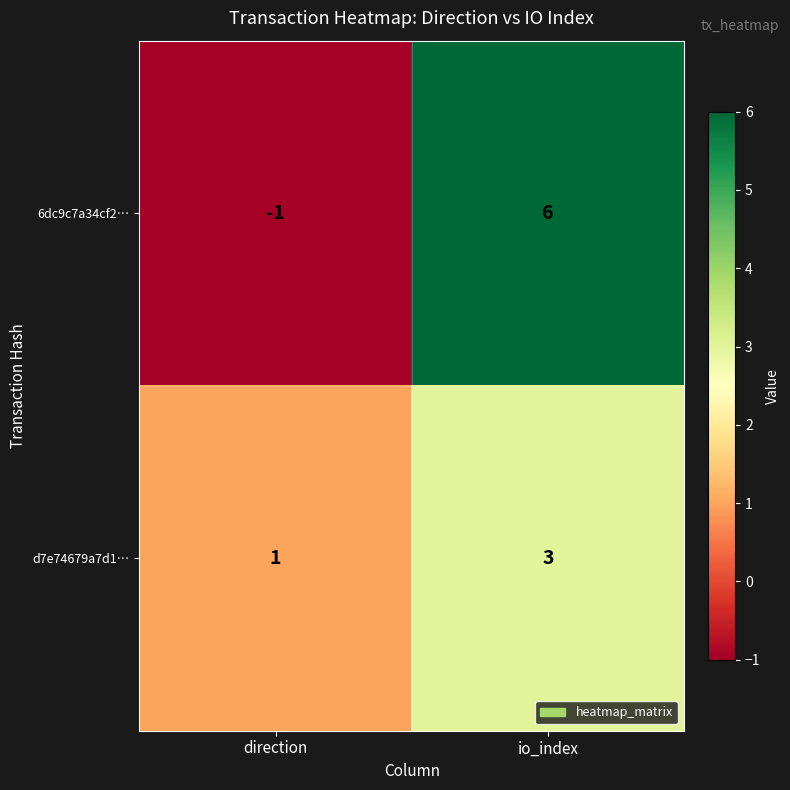

Where is 6dc9c7a34cf2… nearest to the value 2?

direction